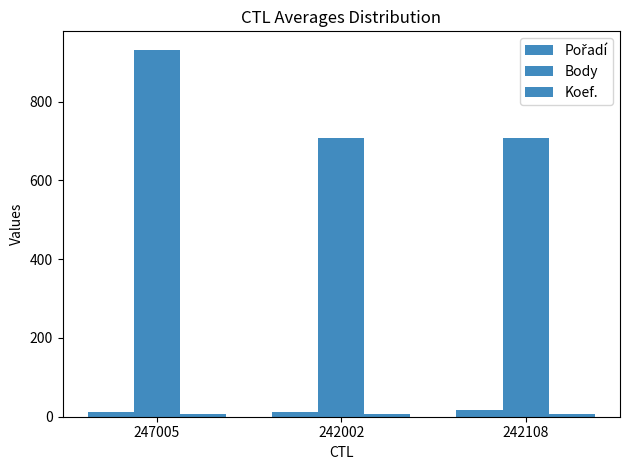

Does the chart contain any negative values?

No